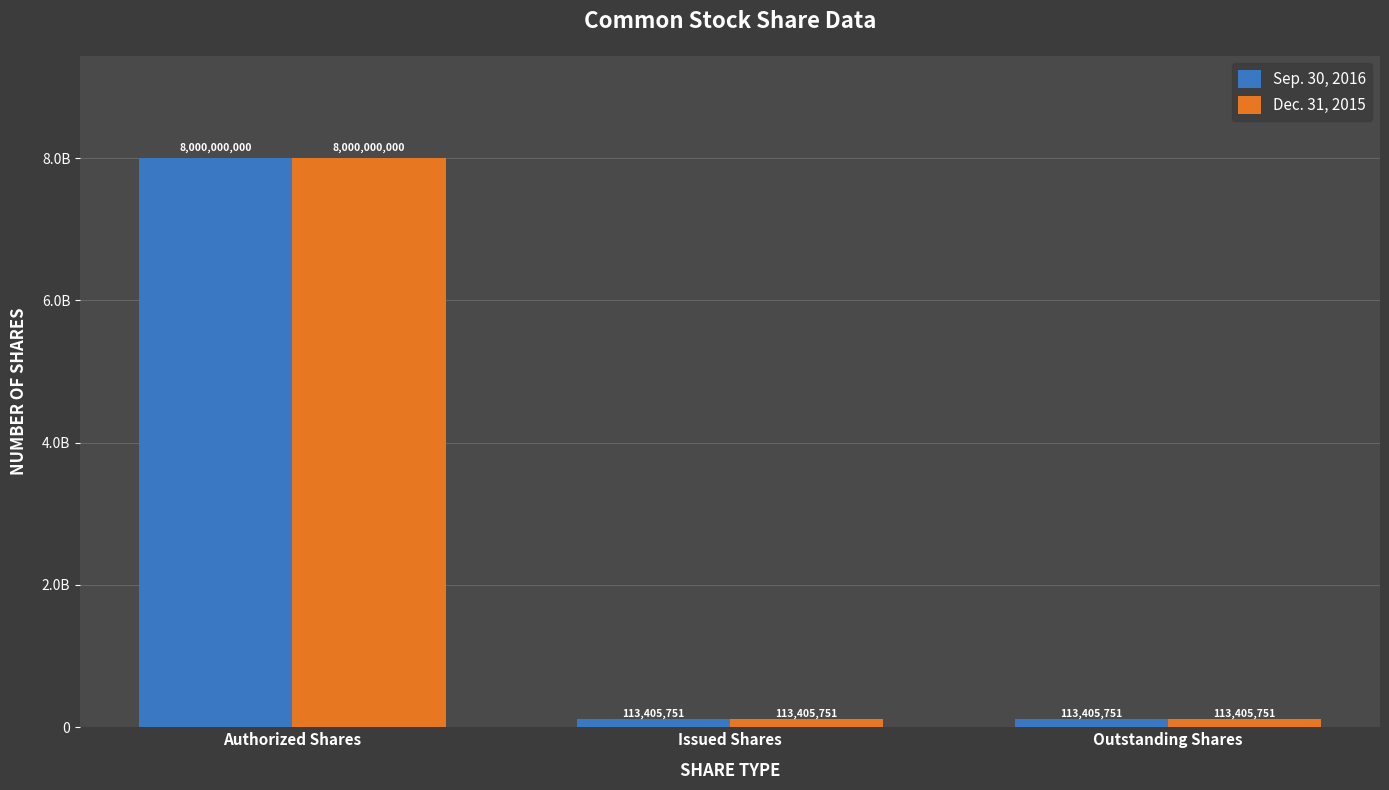

What is the label of the 3rd bar from the left?

Outstanding Shares